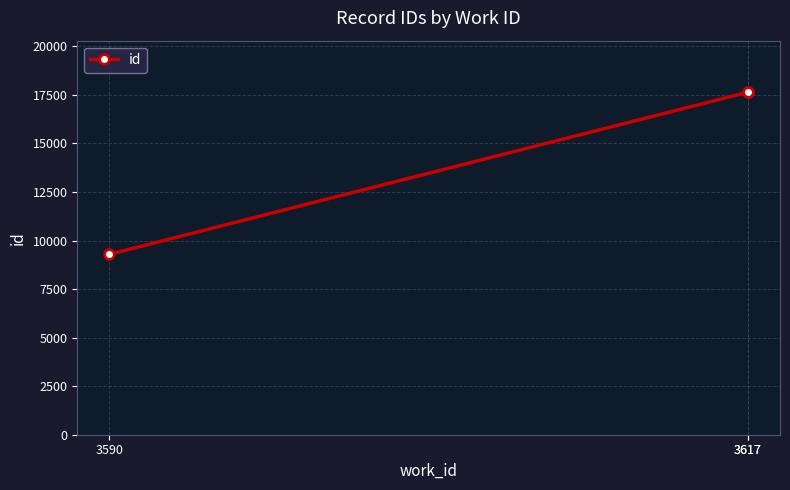

Which has a higher value, 3617 or 3617?

3617